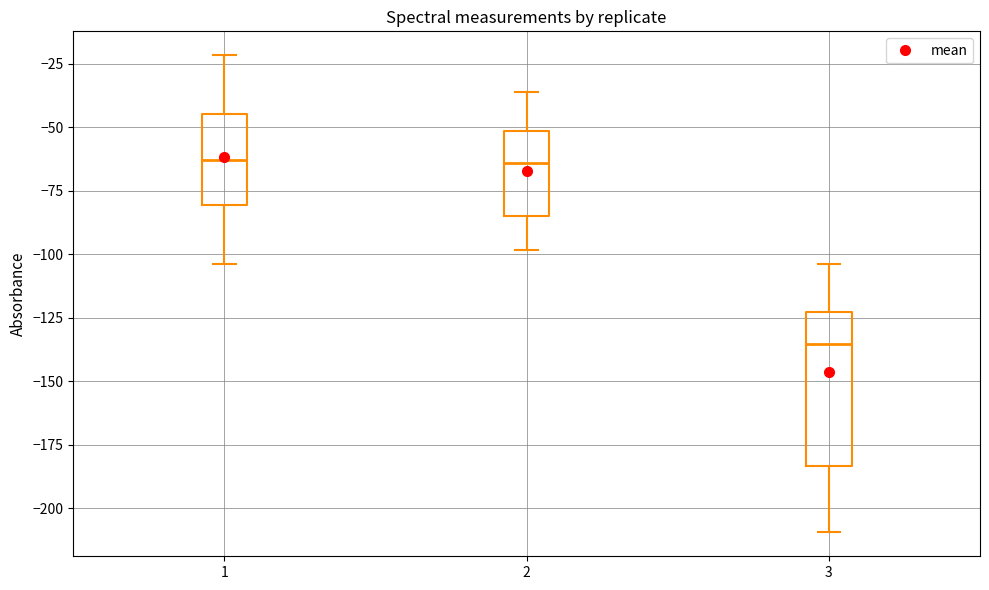

Where does the upper whisker of the box at x = 3 end on the y-axis? The values are not printed on the chart, so give them approximately, as read against the axis.

-105